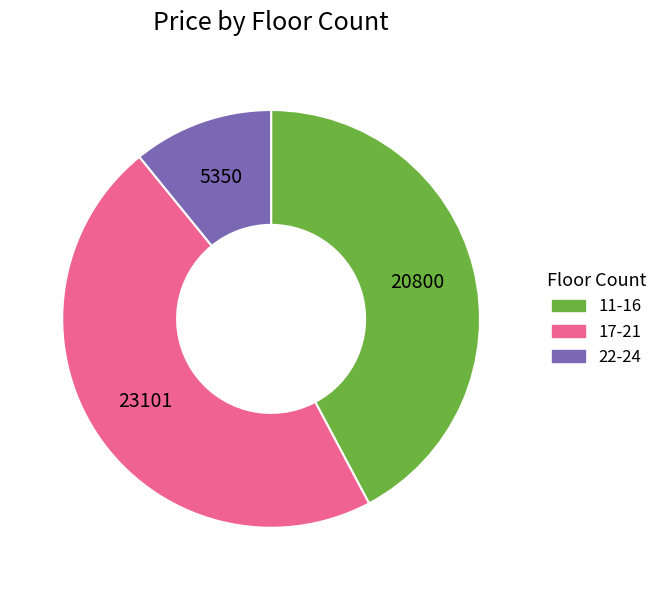

Does any single category account for the majority?

No